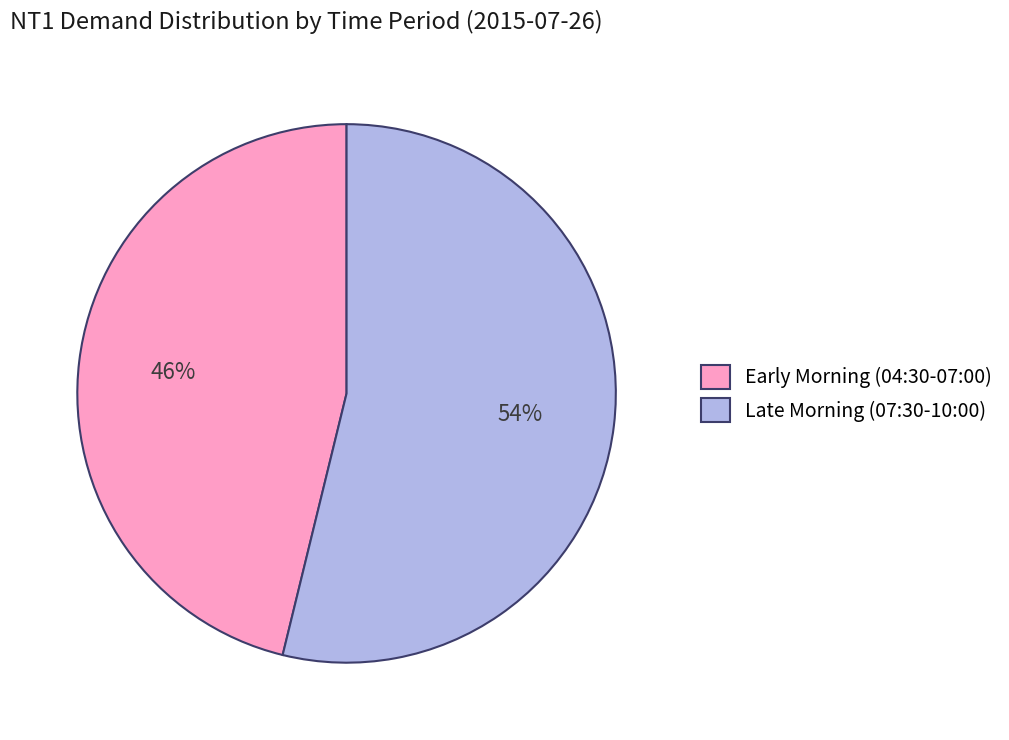

Count the number of slices in the pie.

2